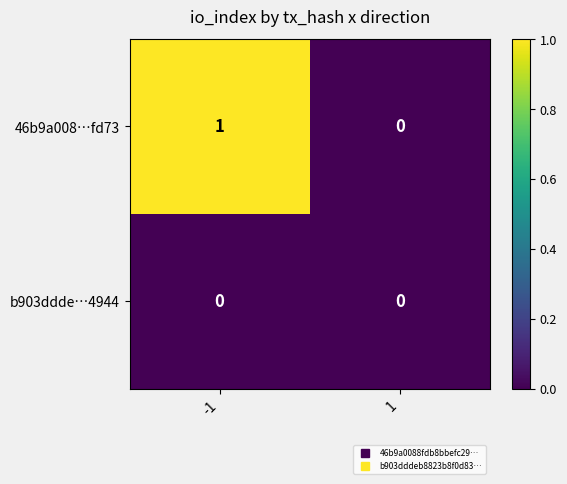

Rank the series by their average value, from lowest to highest.

b903ddde…4944, 46b9a008…fd73